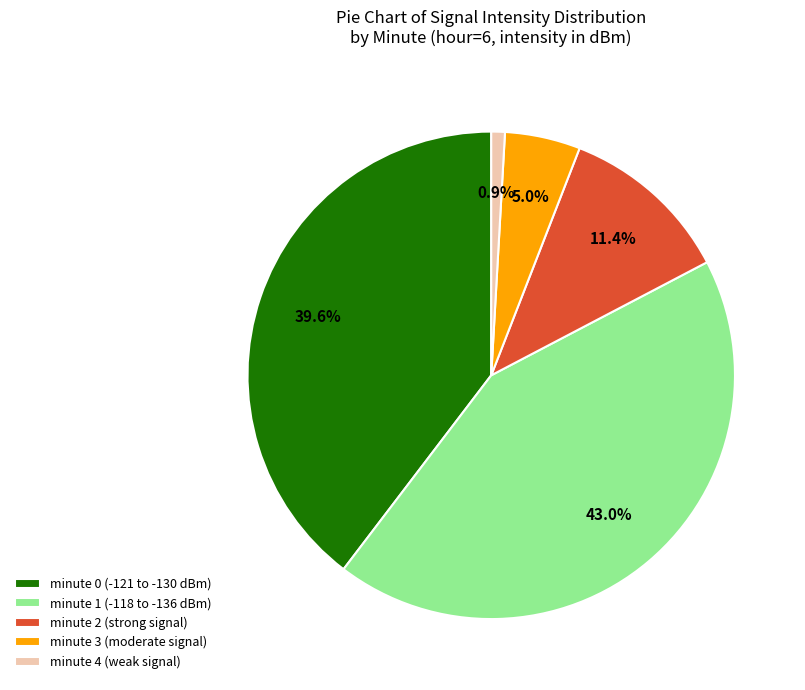

Which has a higher value, minute 0 or minute 1?

minute 1